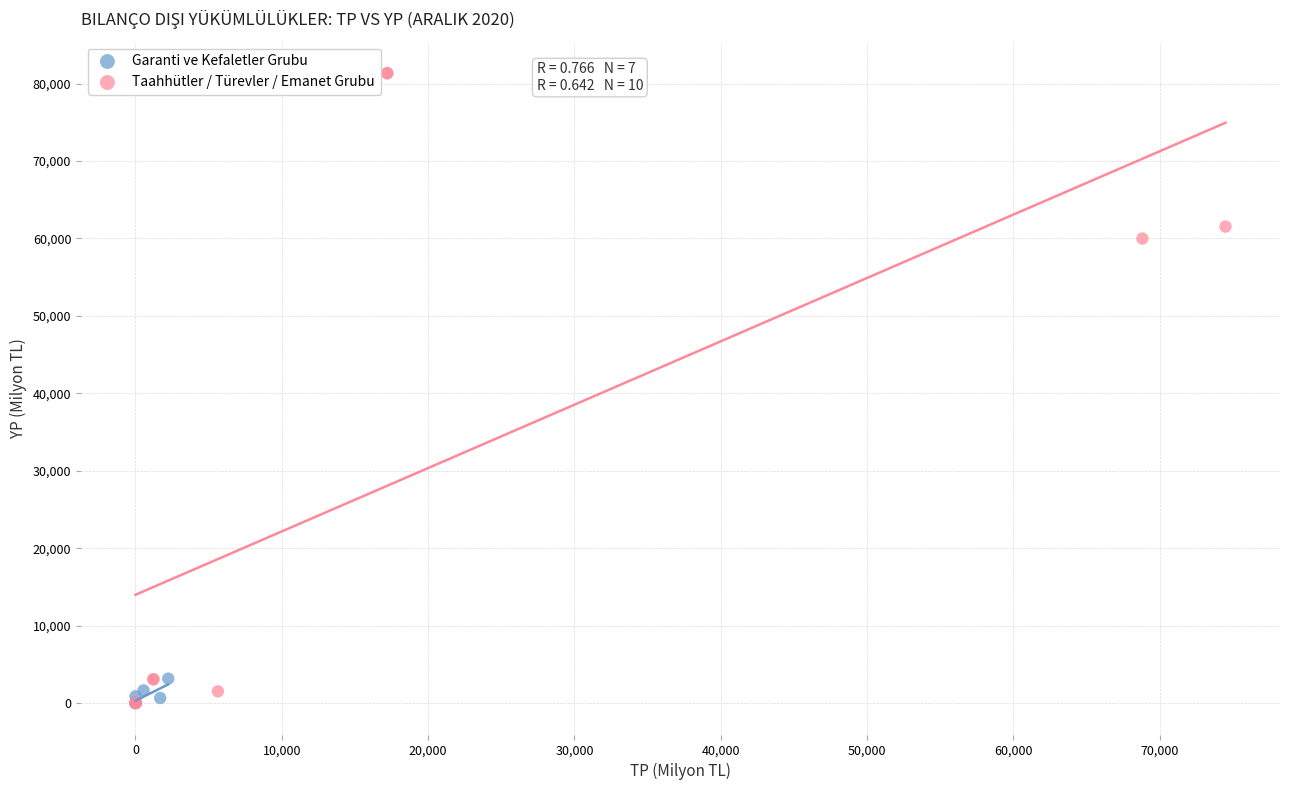

Which series contains the highest Y value?

Taahhütler / Türevler / Emanet Grubu